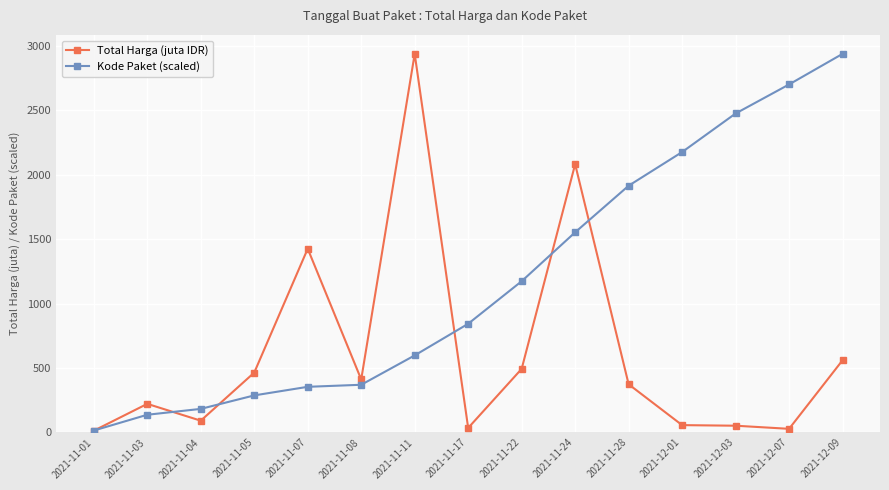

How many values in the Total Harga (juta IDR) series exceed 373?

8